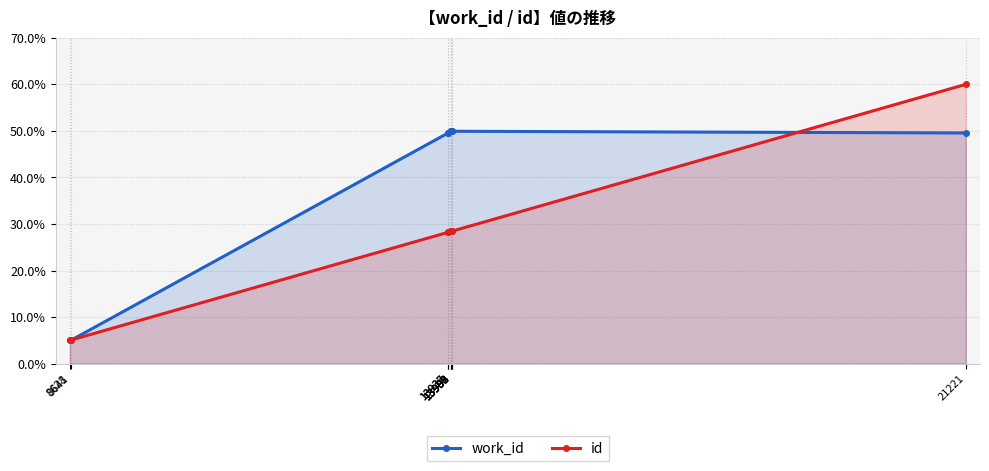

What is the average value of the id series?

26.9